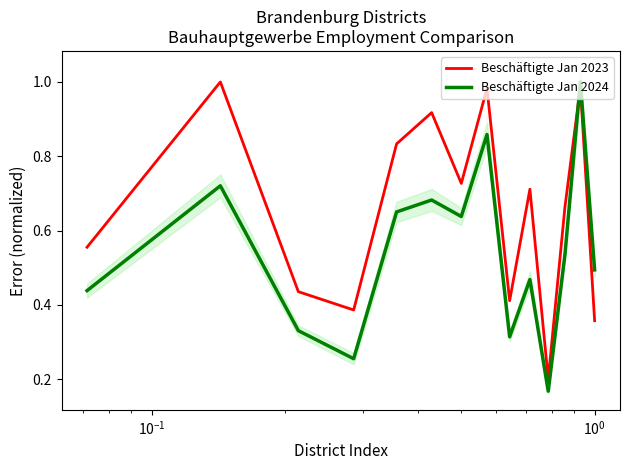

How many times do Beschäftigte Jan 2023 and Beschäftigte Jan 2024 cross each other?

1